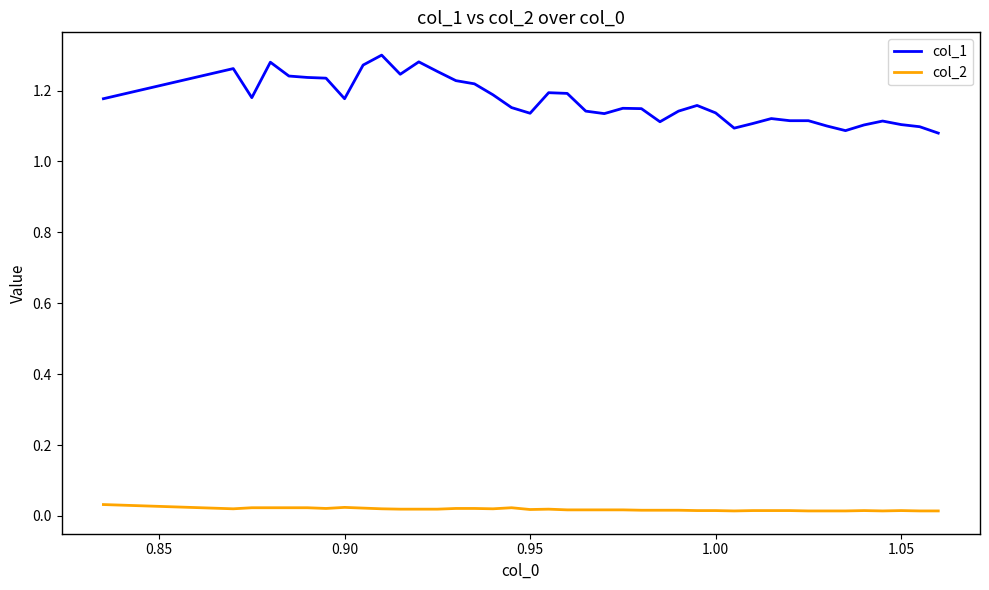

True or false: col_2 and col_1 cross at least once.

False